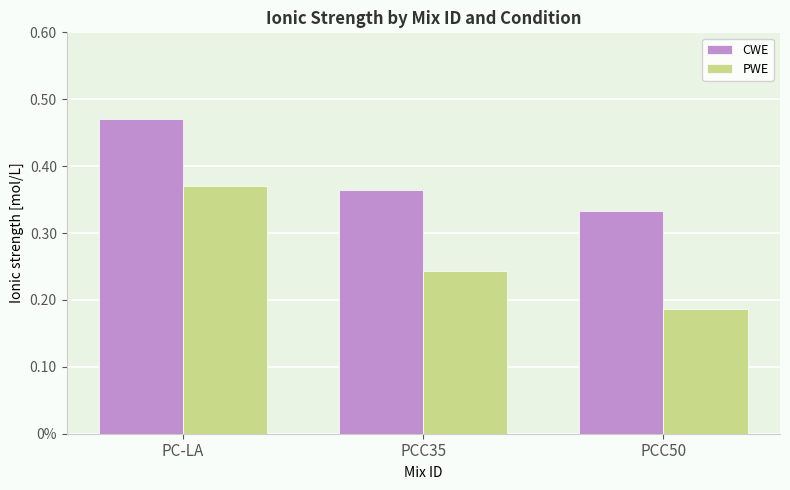

What is the difference between the maximum and minimum values in the CWE series?

0.1